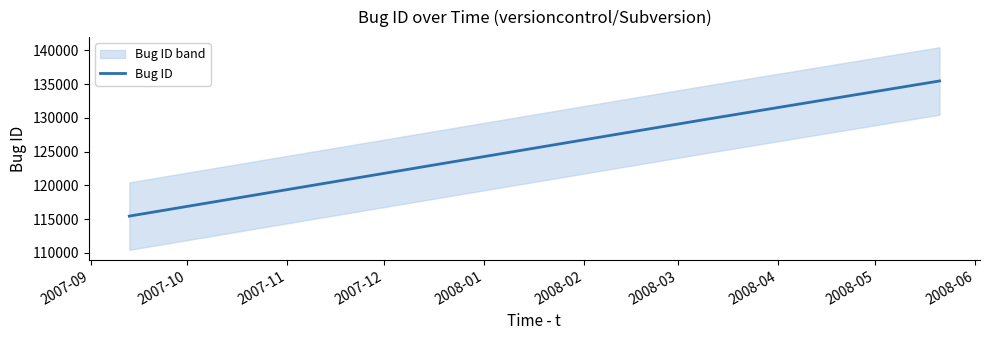

What is the minimum value shown in the chart?

115435